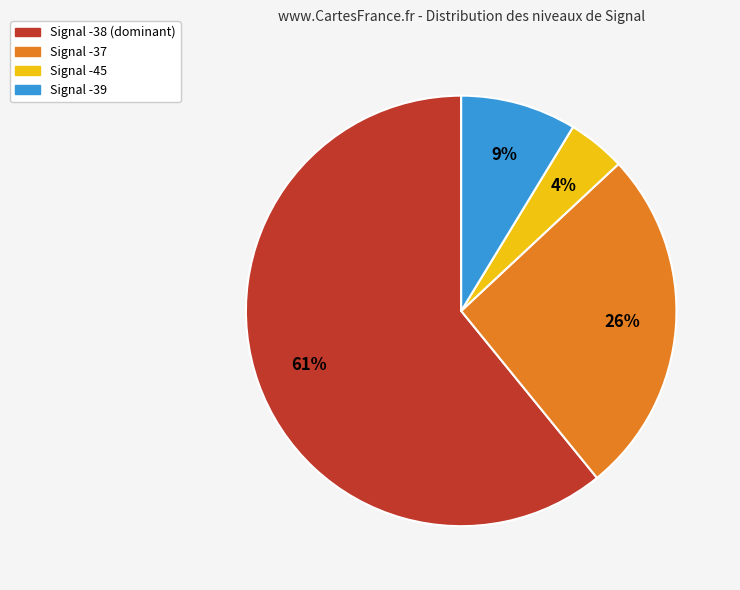

To the nearest percent, what is the average slice percentage?

25%